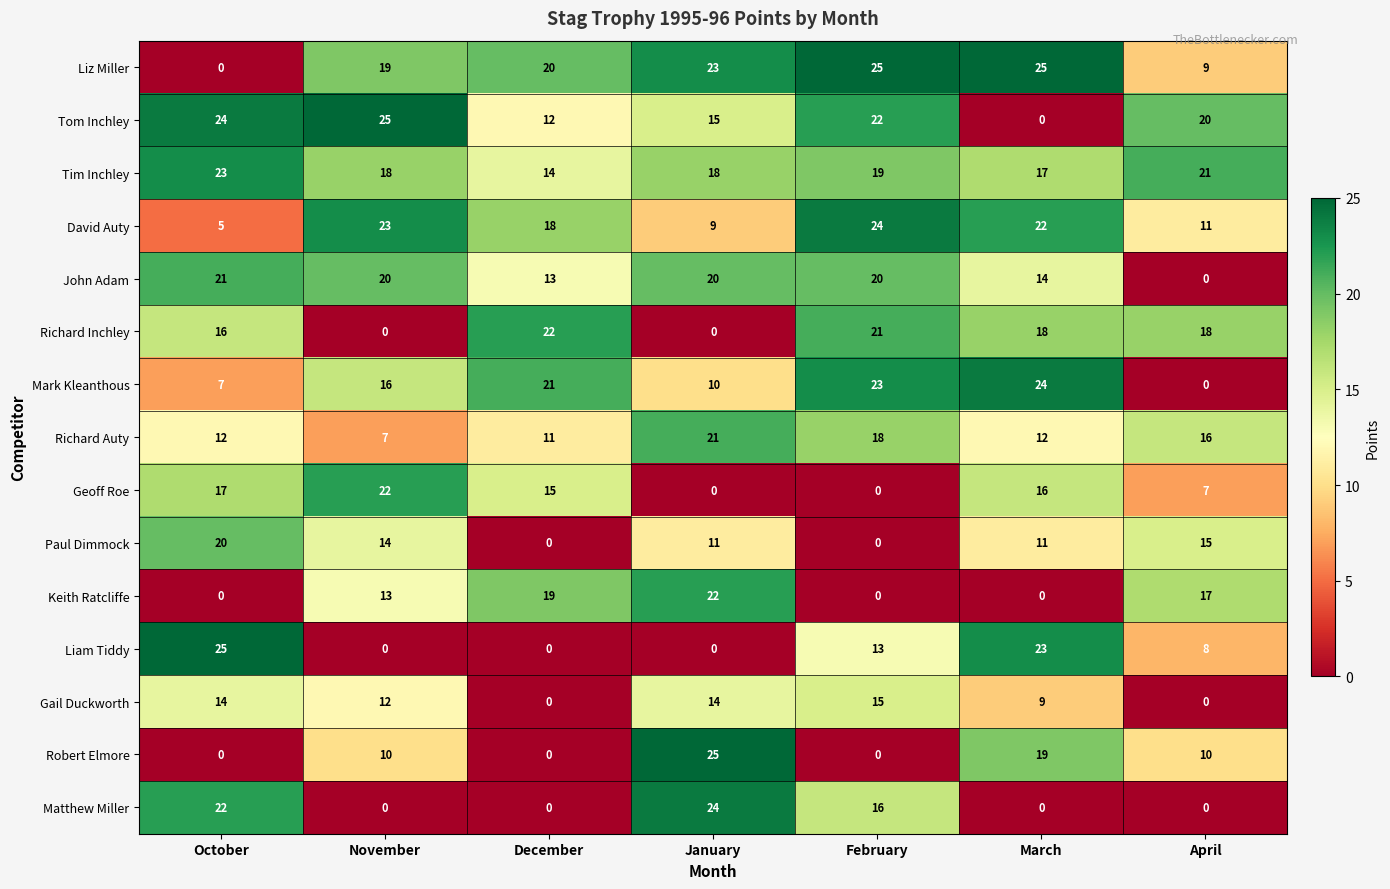

What is the sum of the Tom Inchley values at January and February?

37